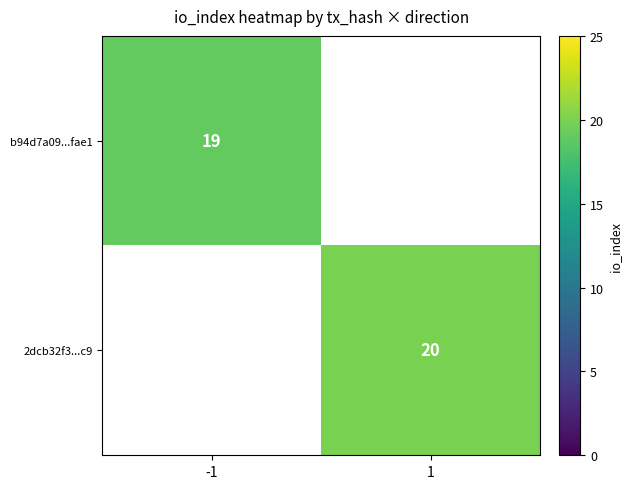

The b94d7a09...fae1 series shows 19 at -1. True or false?

True